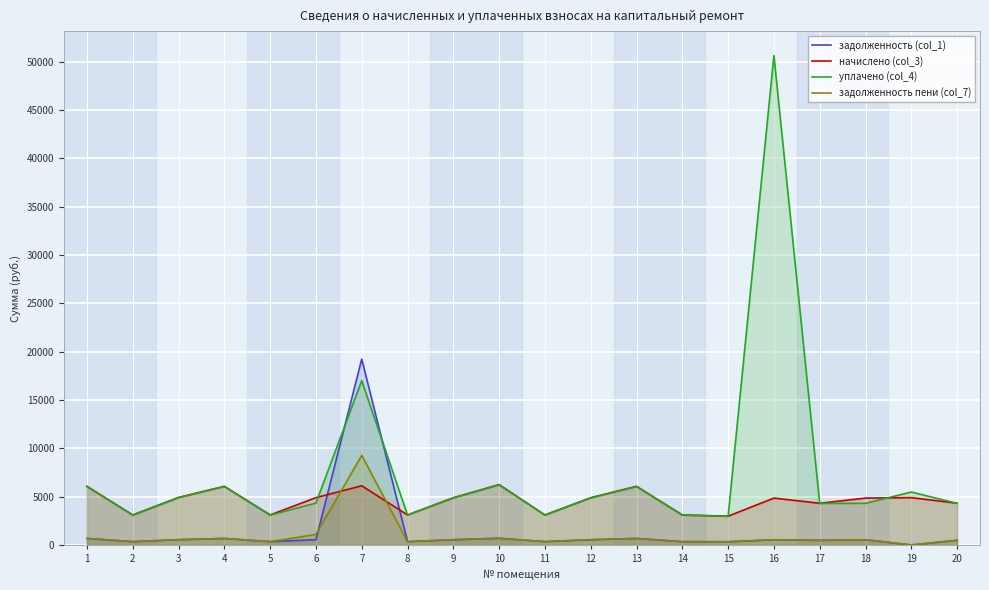

Between 10 and 12, which series saw the biggest shift?

начислено (col_3)